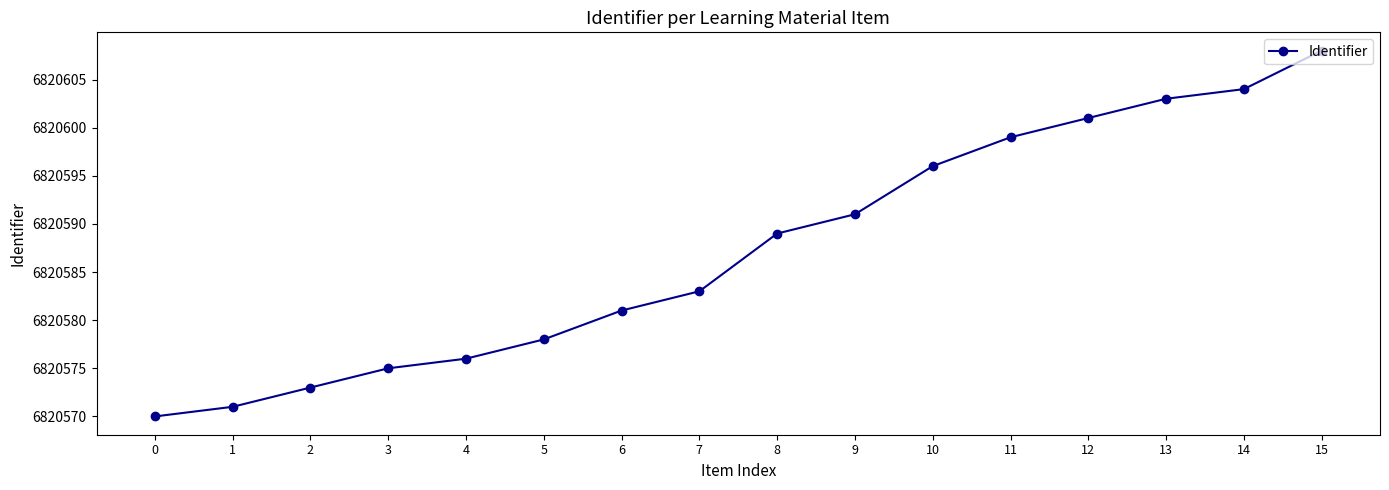

What is the difference between the second highest and minimum values?

34